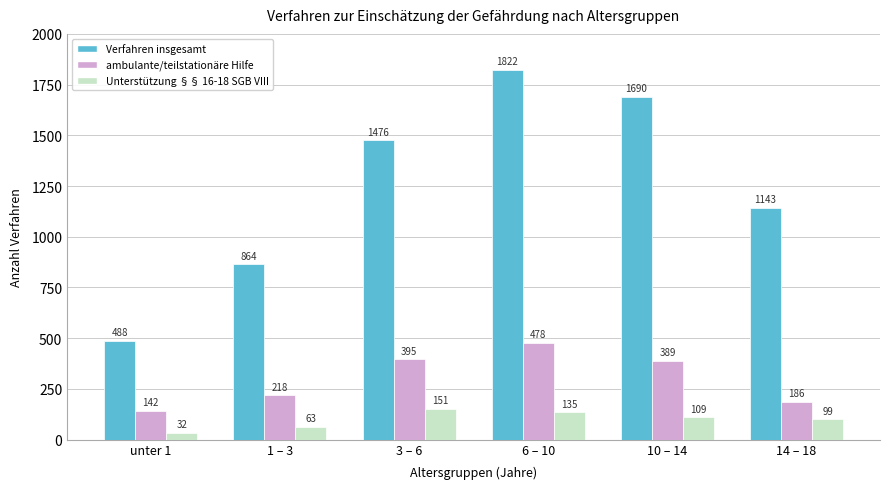

What is the label of the 4th bar from the right?

3 – 6